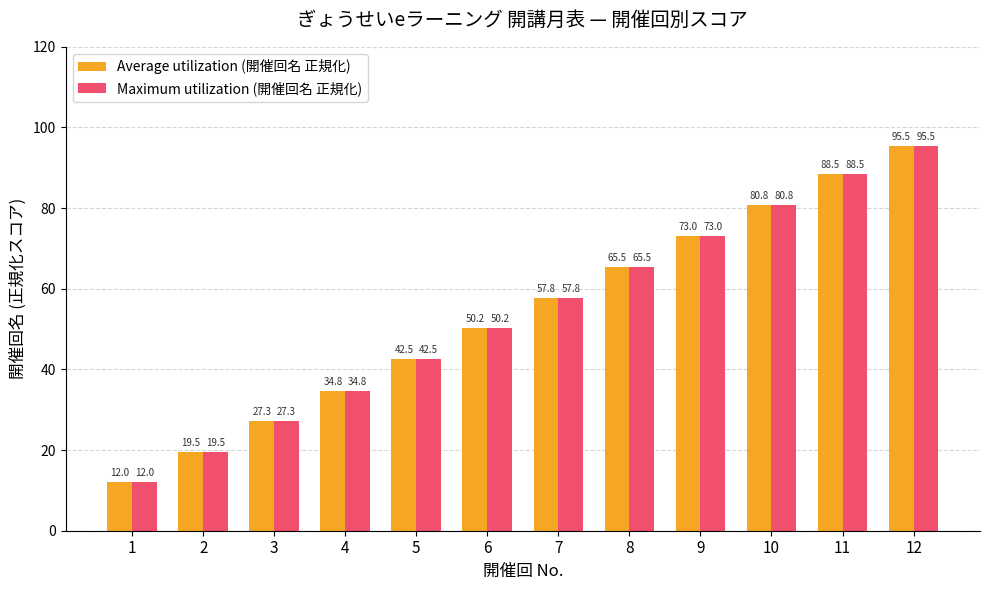

How many bars are there in total?

24